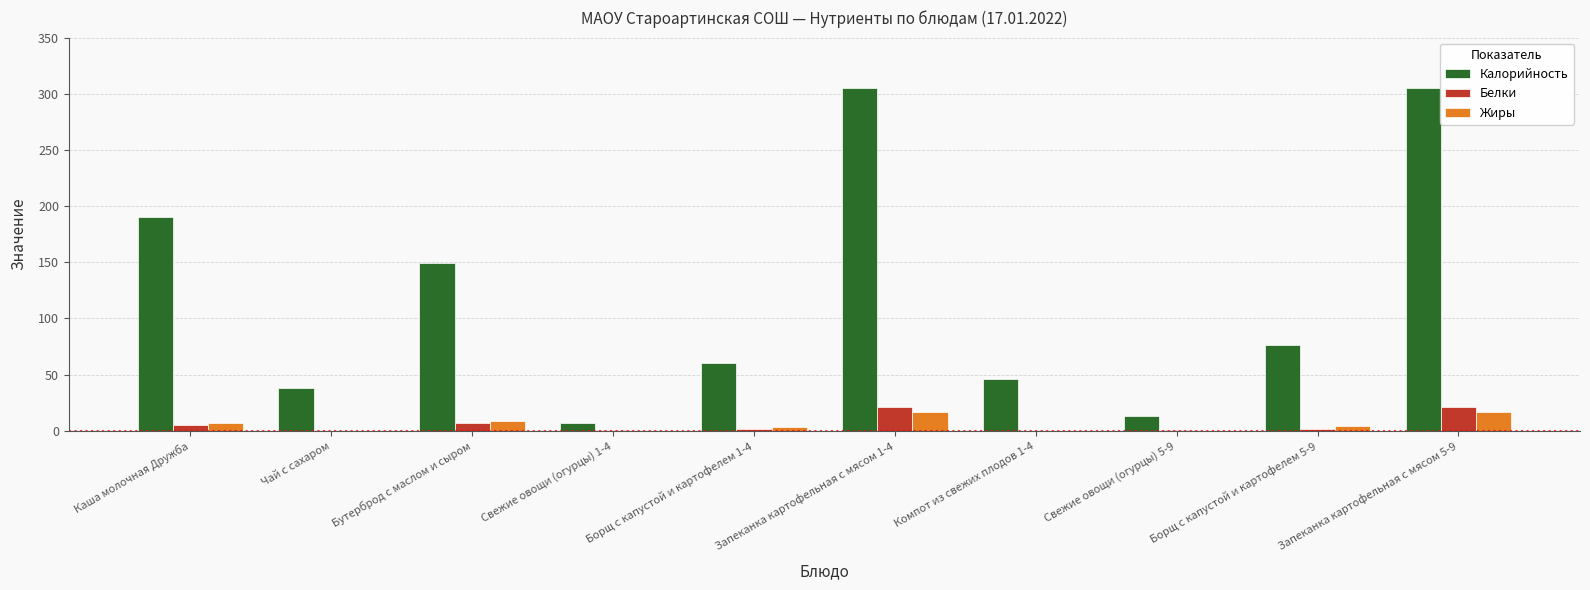

Which series has the largest range (max minus min)?

Калорийность